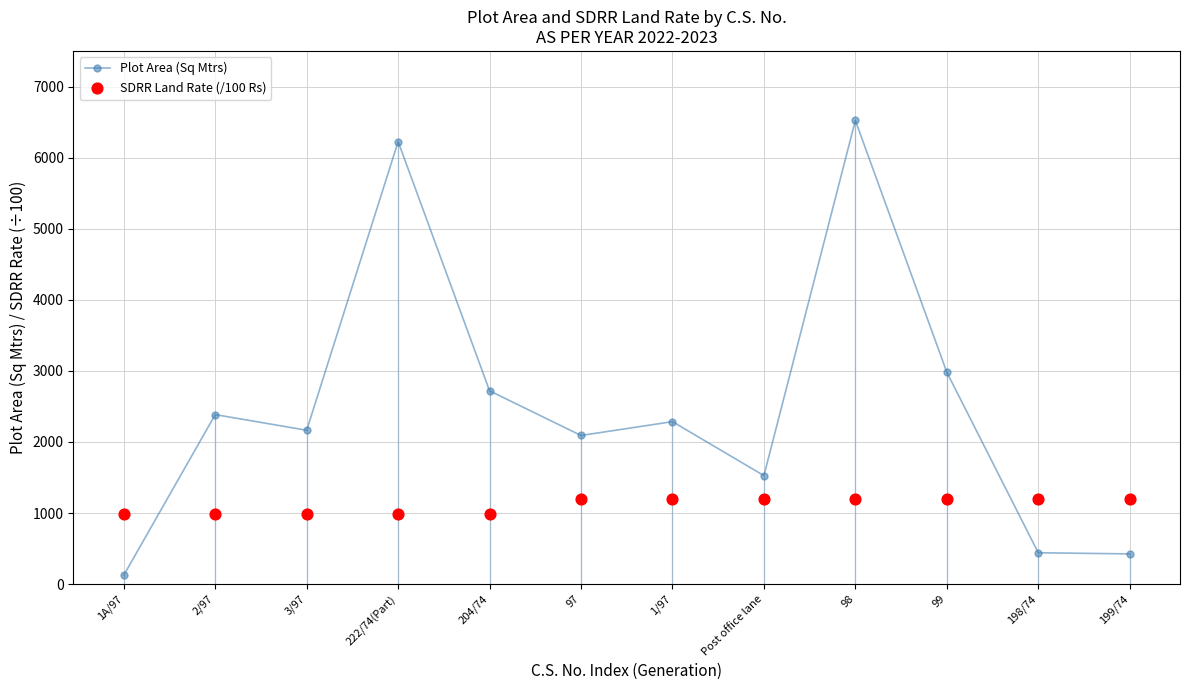

Which series has the largest Y range (max minus min)?

Plot Area (Sq Mtrs)